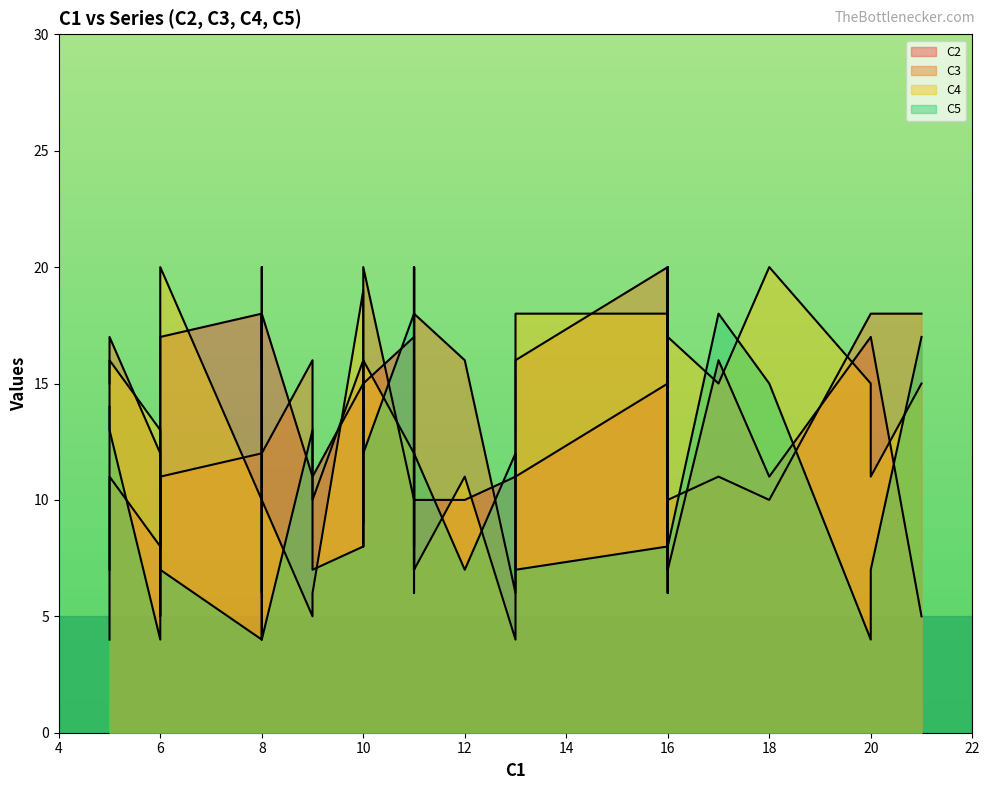

Where does the C3 series first go above 15?

2